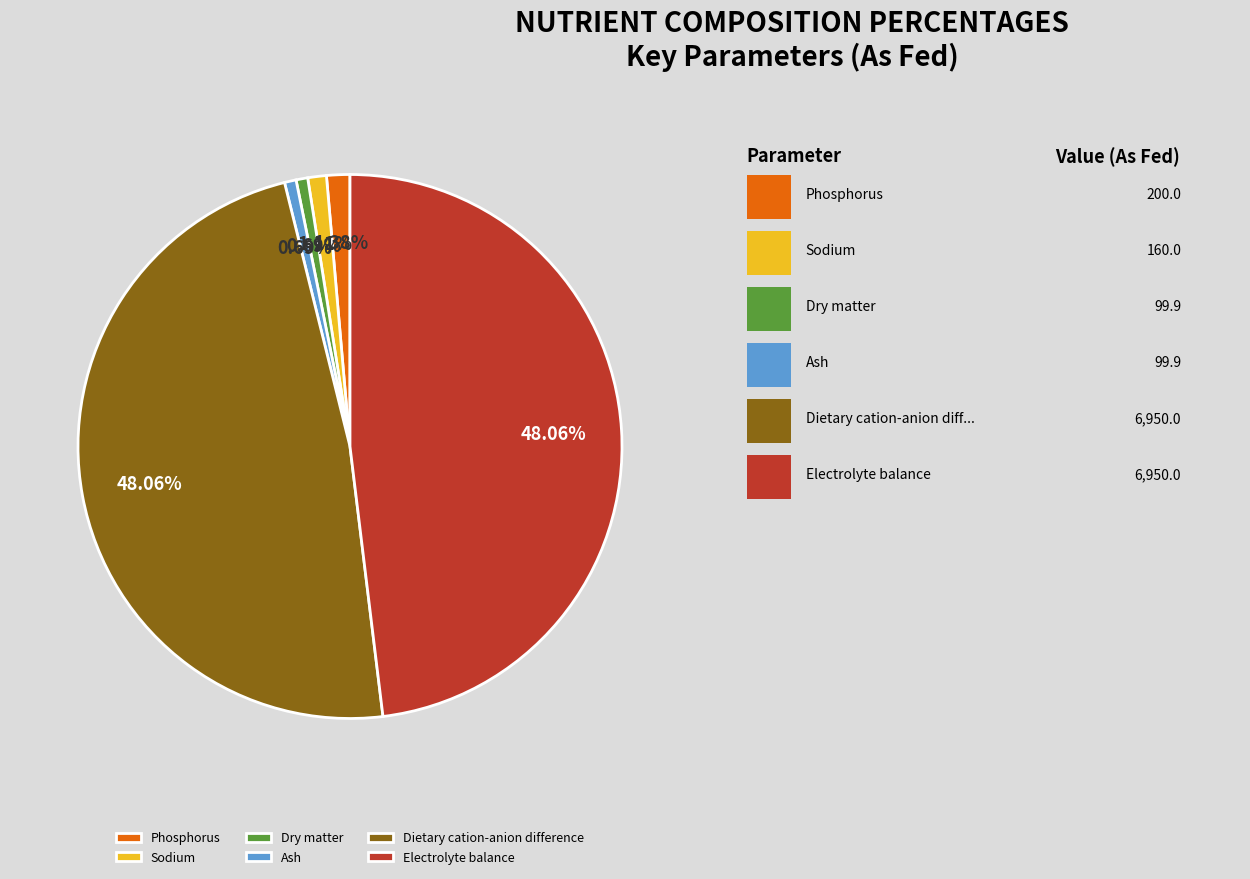

What is the total percentage of Sodium and Ash?

1.8%